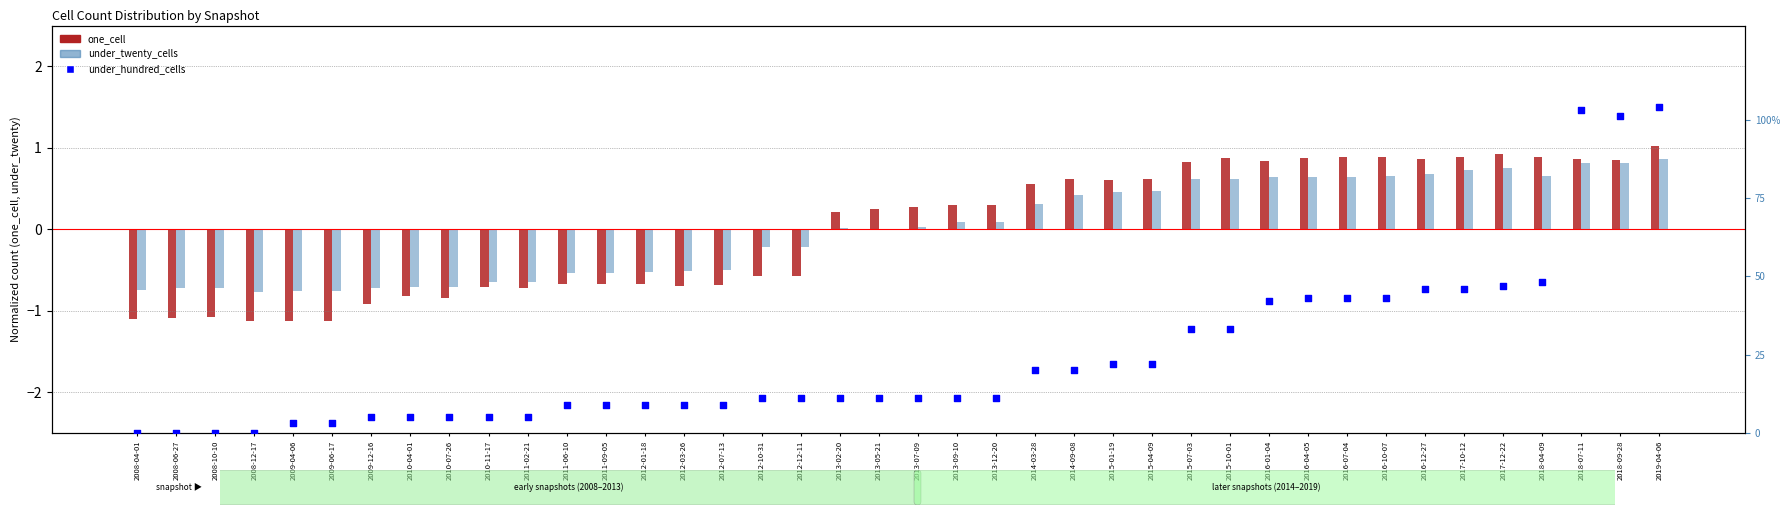

Which series has the largest Y range (max minus min)?

under_hundred_cells